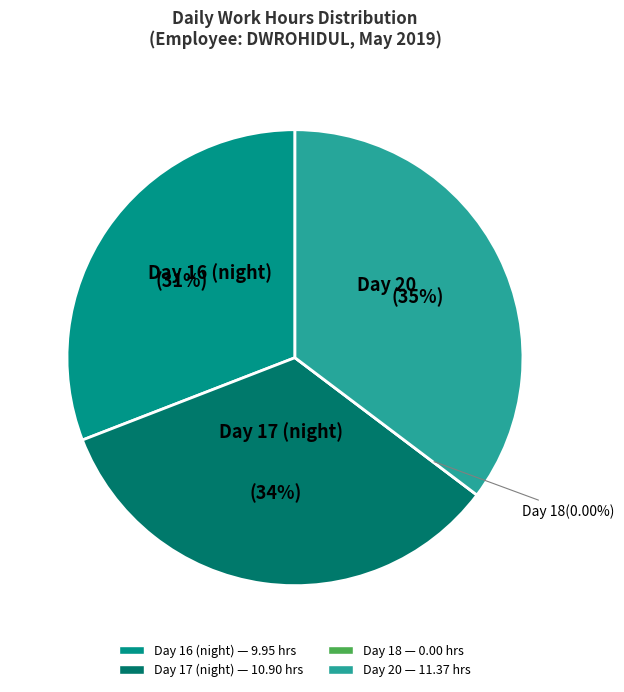

The Day 17 (night) slice represents 34% of the pie. True or false?

True